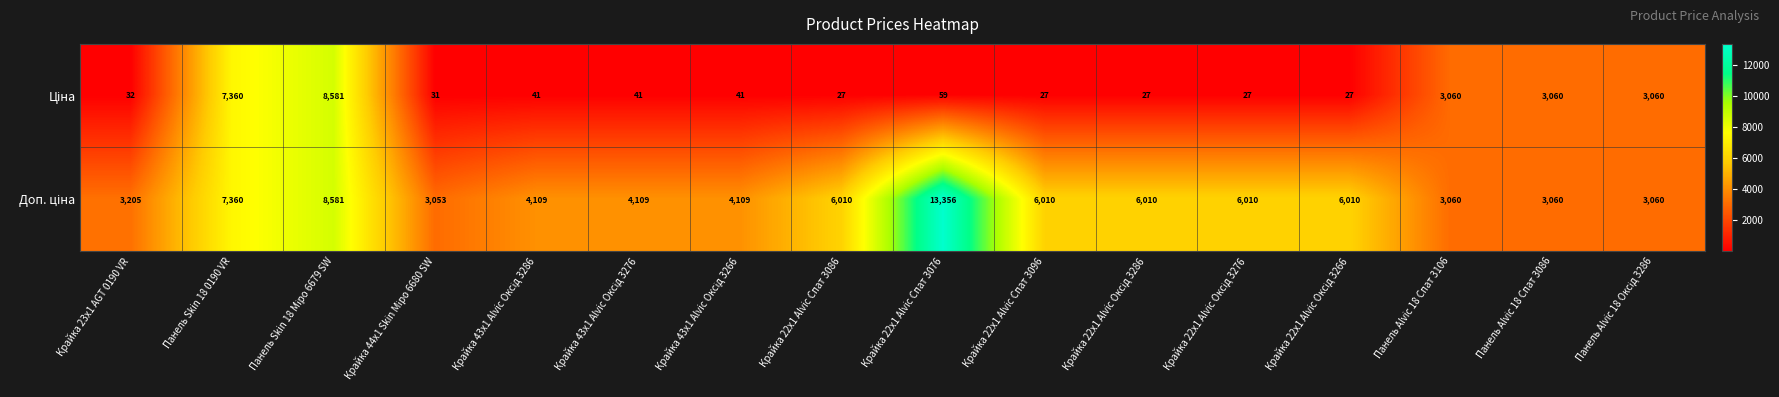

What is the minimum value shown in the chart?

27